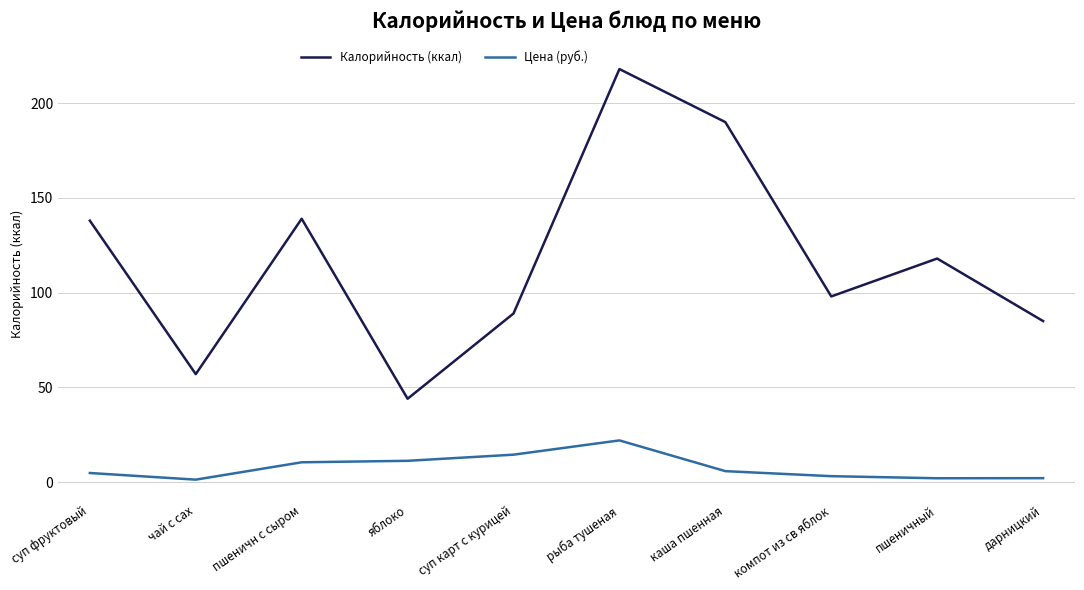

At рыба тушеная, list the series in order from smallest to largest.

Цена (руб.), Калорийность (ккал)